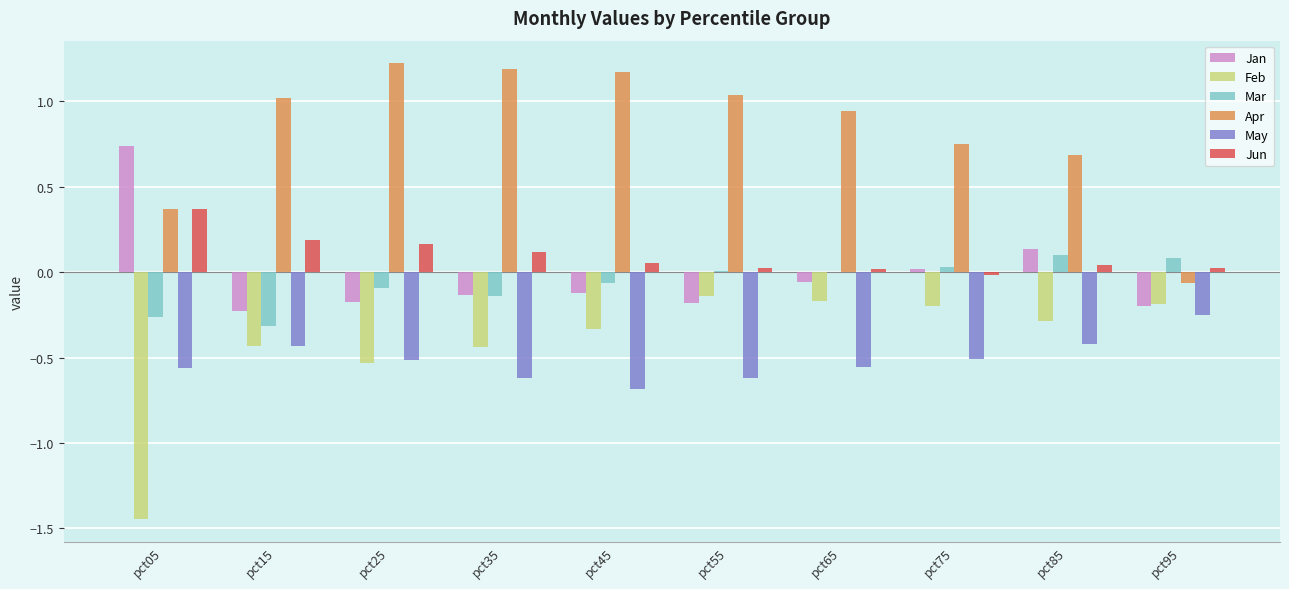

At which category does the chart reach its peak across all series?

pct25